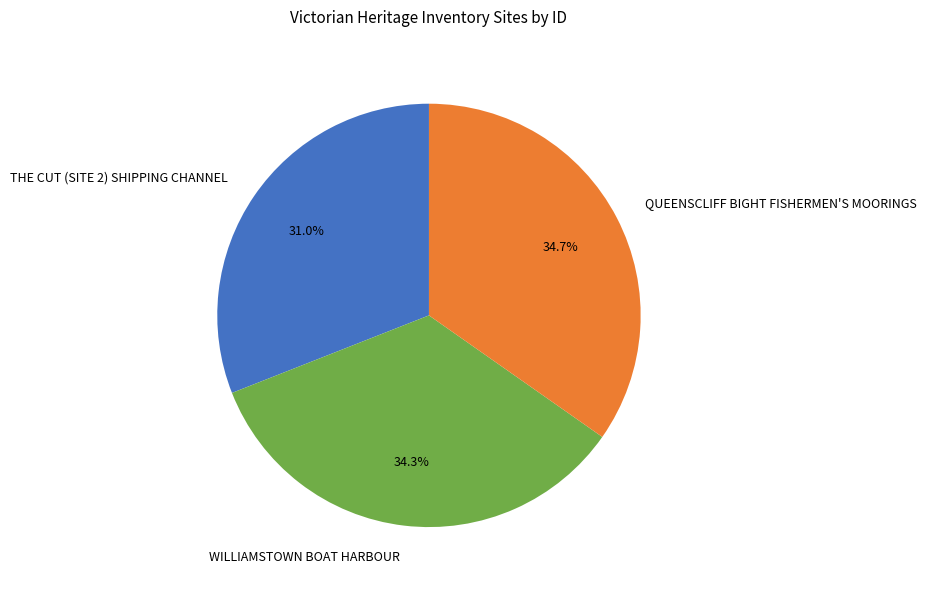

How many slices are in this pie chart?

3